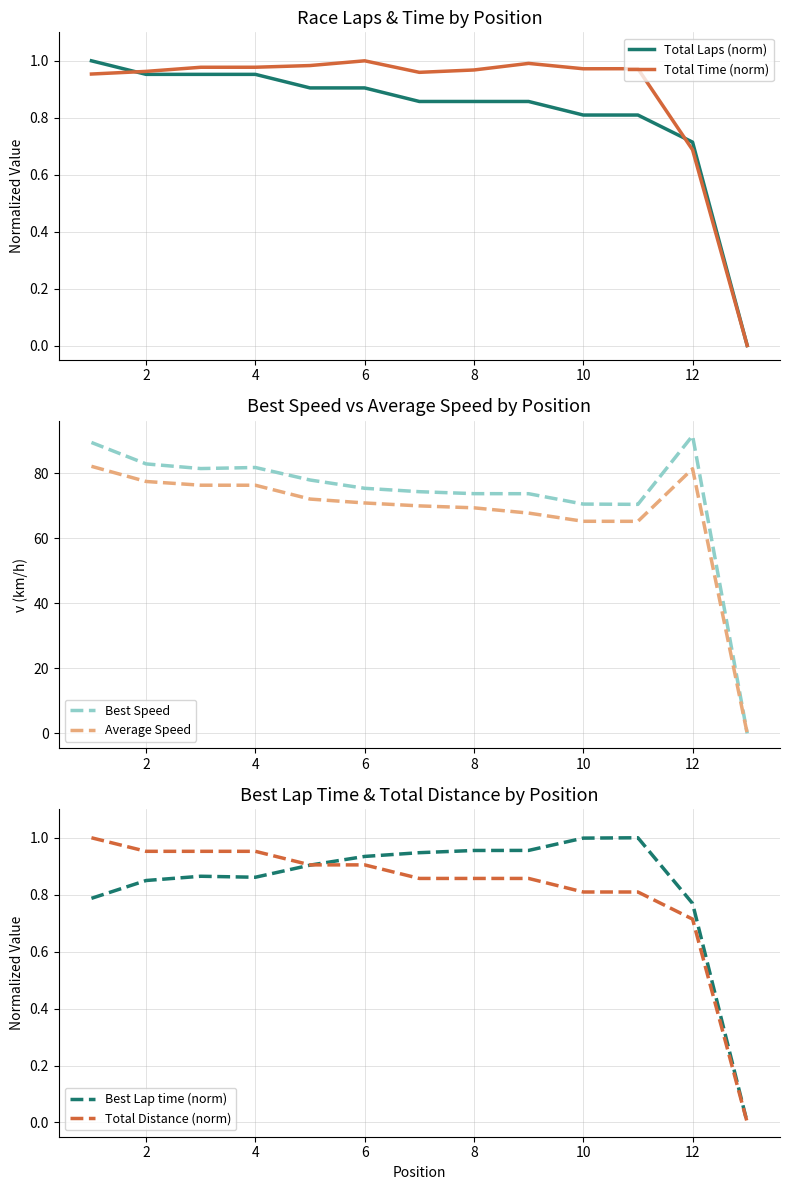

The value of Average Speed at 10 is 97.2. True or false?

False